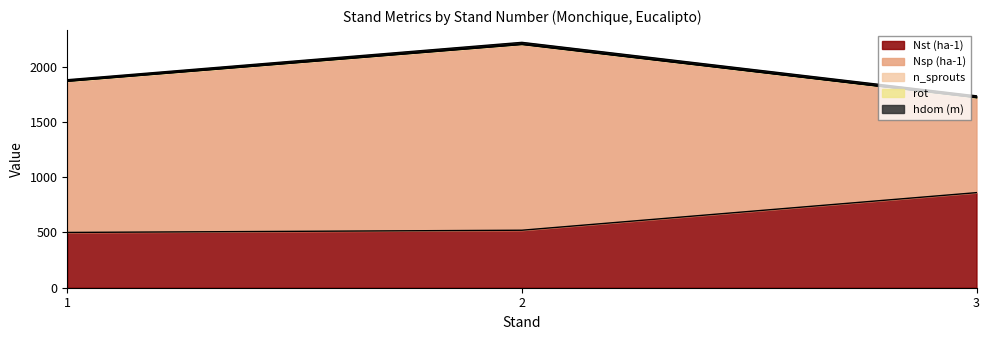

Does the chart display data point markers on the line(s)?

No